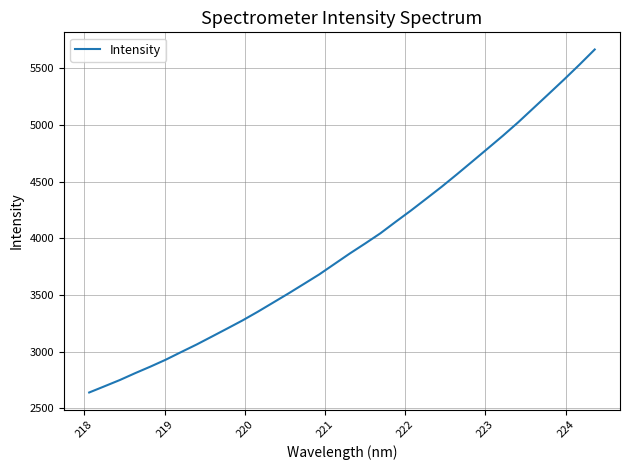

What is the maximum value shown in the chart?

5664.2